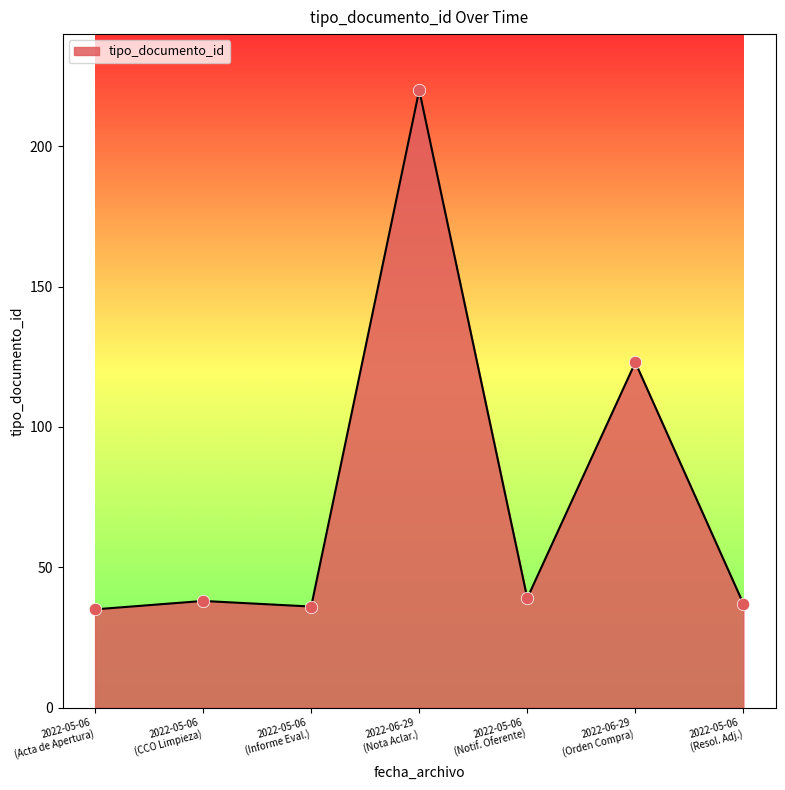

What is the smallest value displayed?

35